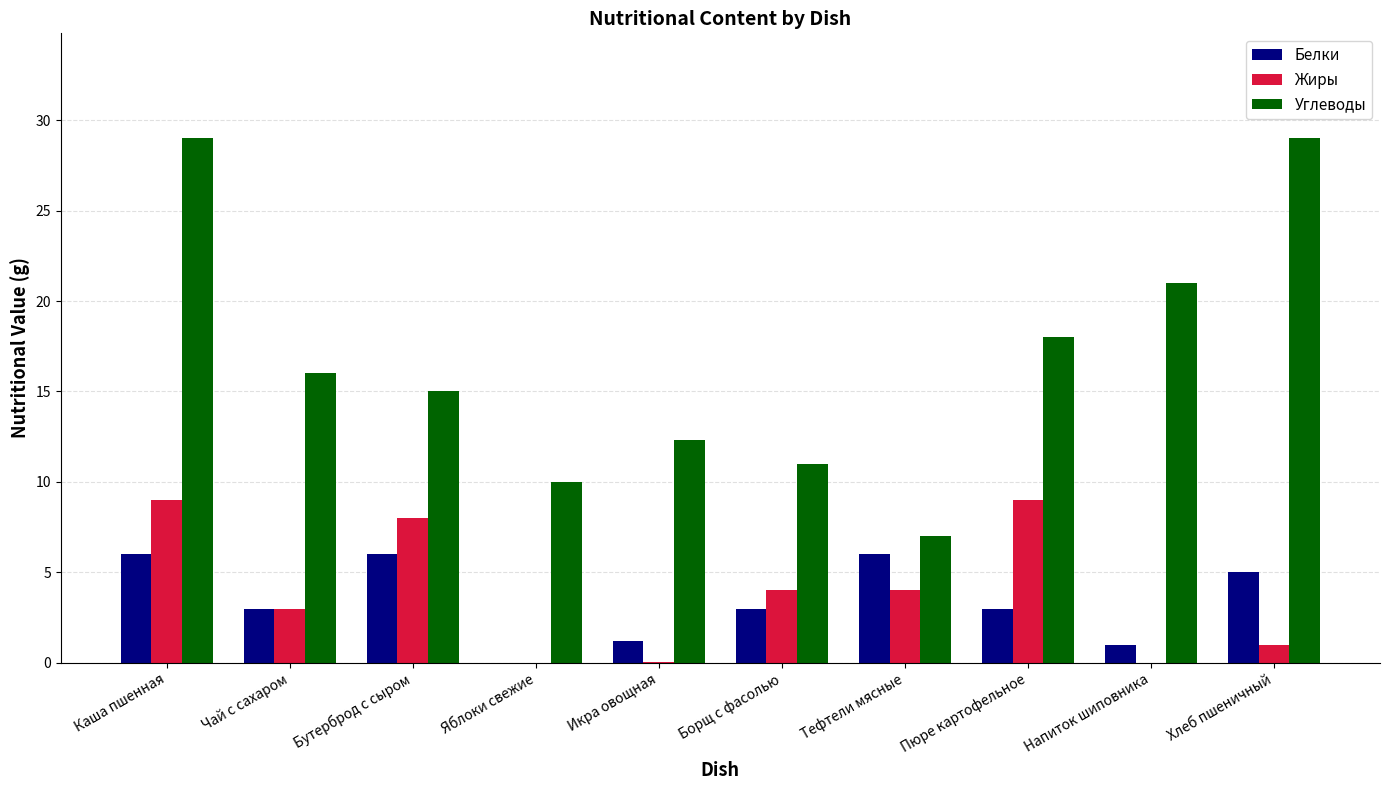

Is it true that Углеводы equals 12.0 at Тефтели мясные?

False